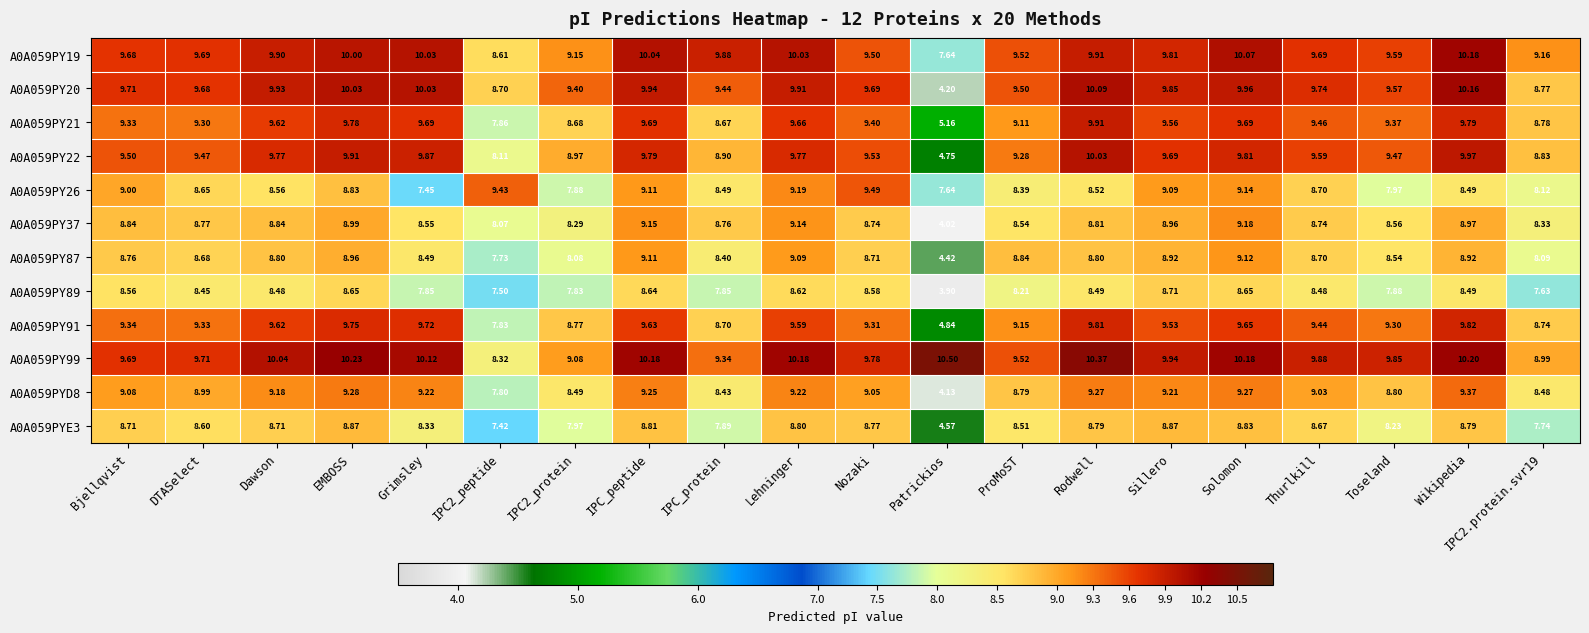

Where does the A0A059PY19 series first go above 9?

Bjellqvist